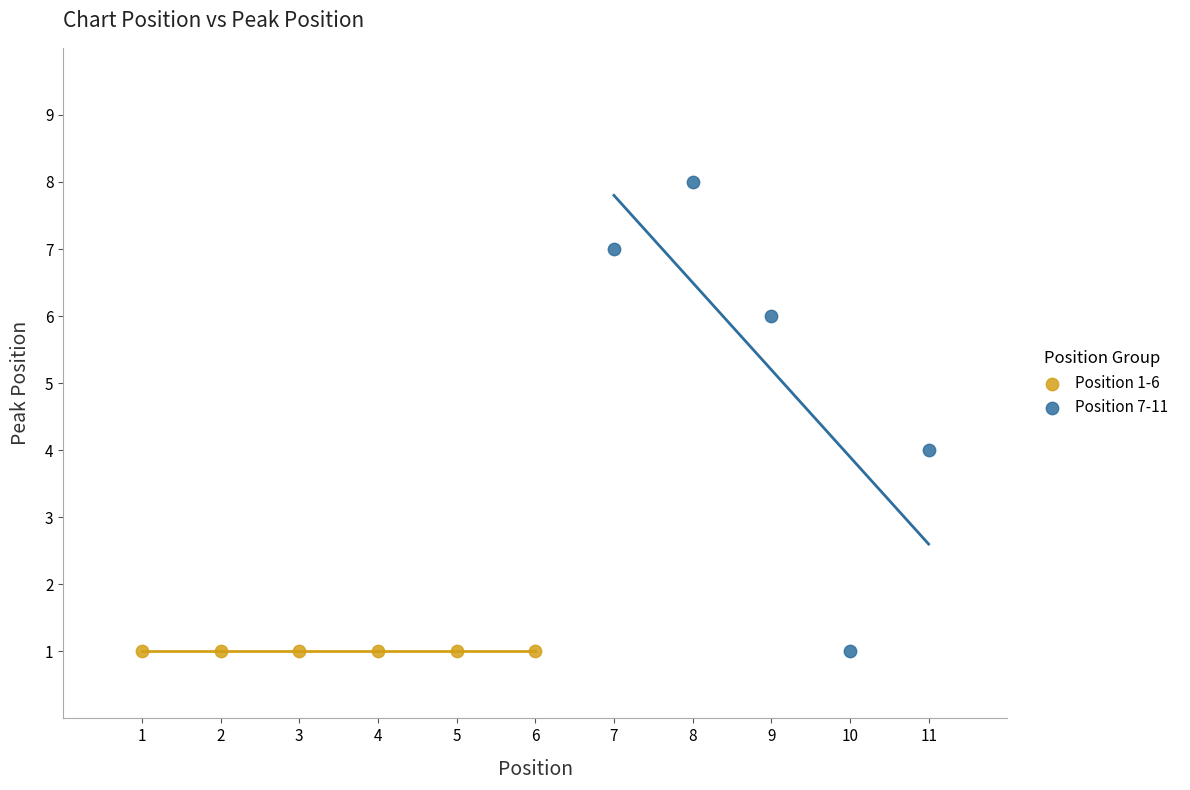

Which series contains the highest Y value?

Position 7-11